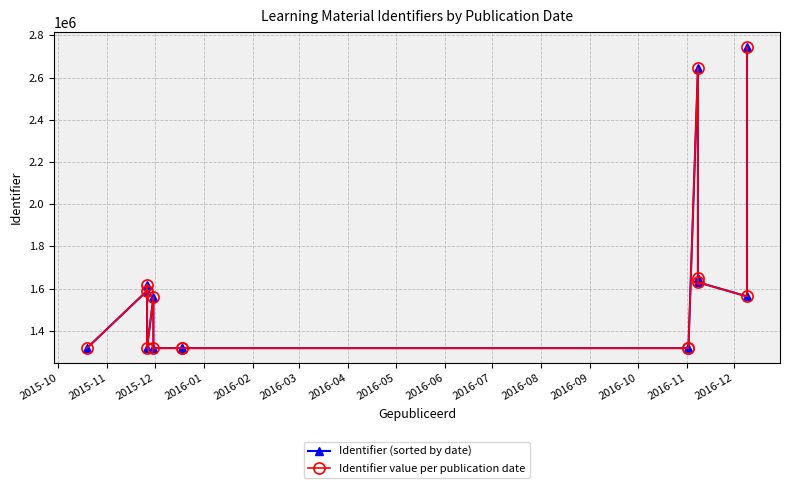

What is the smallest value displayed?

1317308